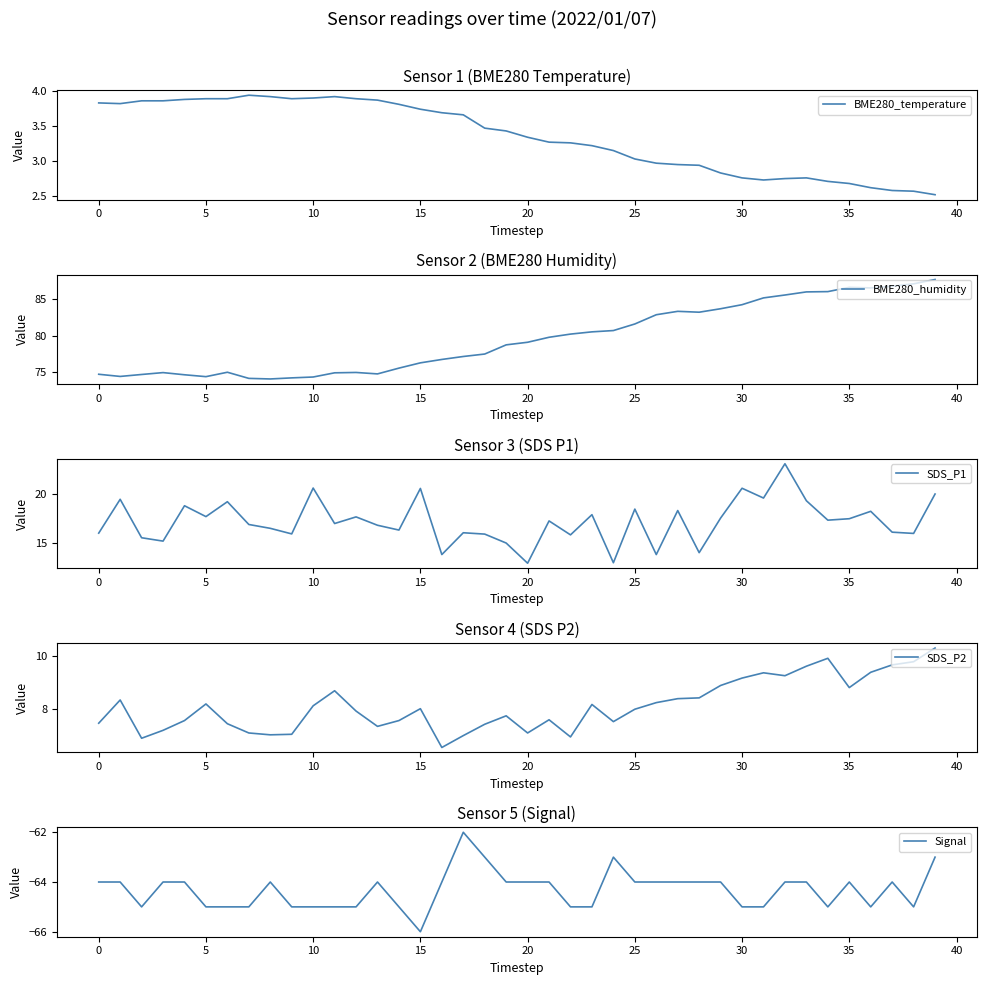

What is the label of the 28th point from the right?

12